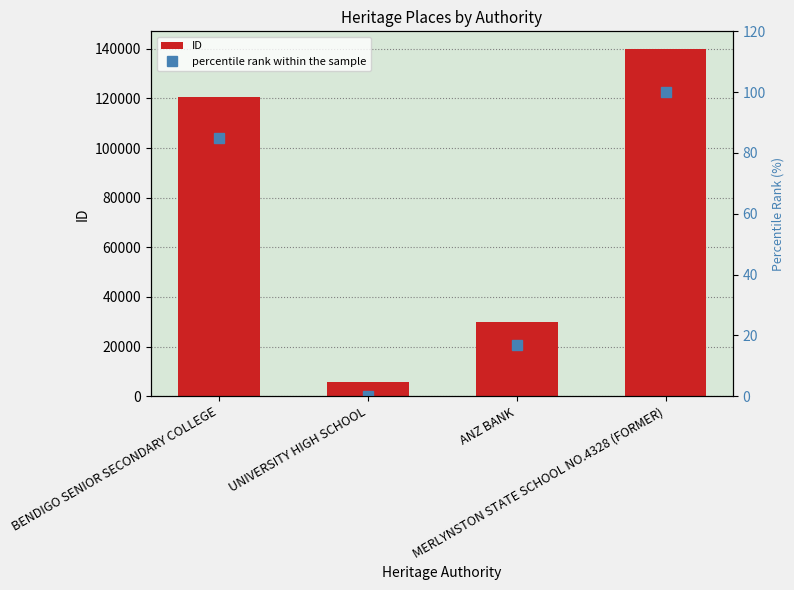

Where does the ID series first go above 120397?

MERLYNSTON STATE SCHOOL NO.4328 (FORMER)